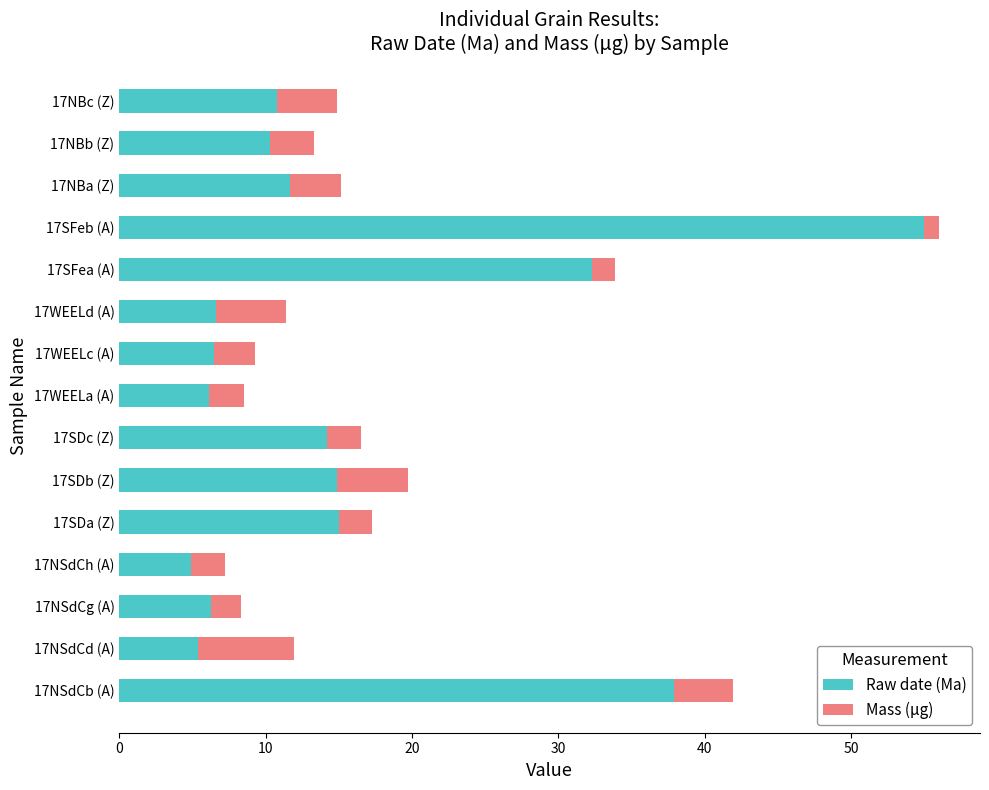

What is the difference between the maximum and second lowest values in the Raw date (Ma) series?

49.6